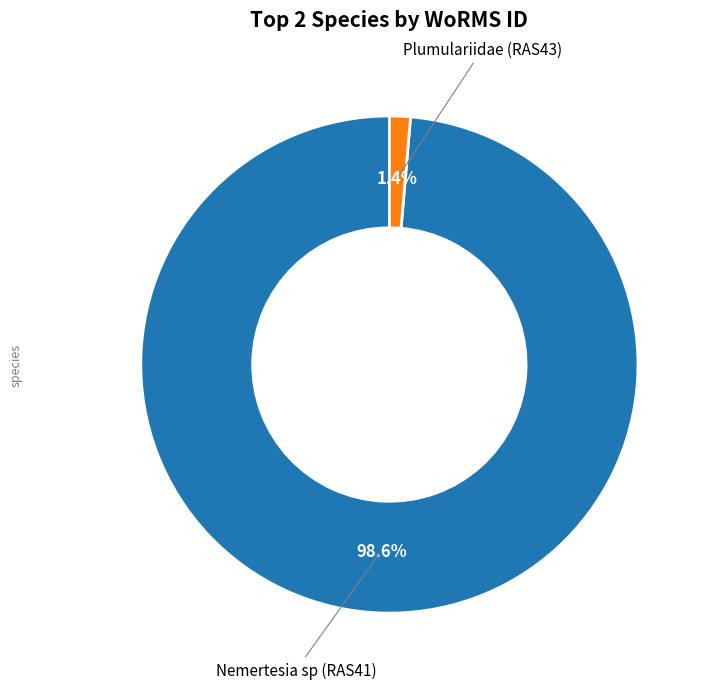

Does any single category account for the majority?

Yes